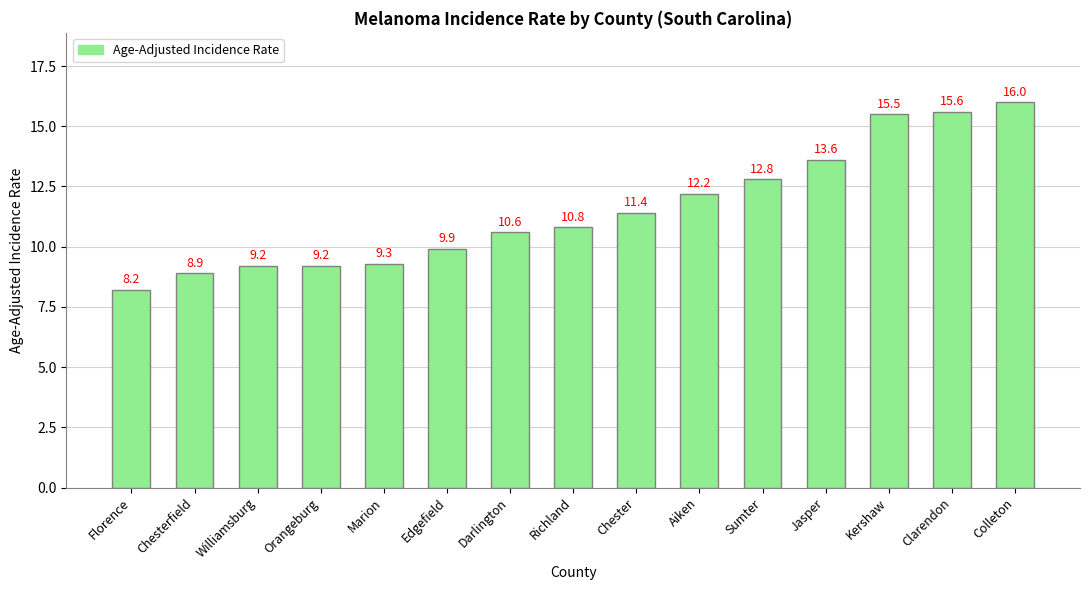

Reading left to right, transcribe all the data shown in this chart.

8.2	8.9	9.2	9.2	9.3	9.9	10.6	10.8	11.4	12.2	12.8	13.6	15.5	15.6	16.0